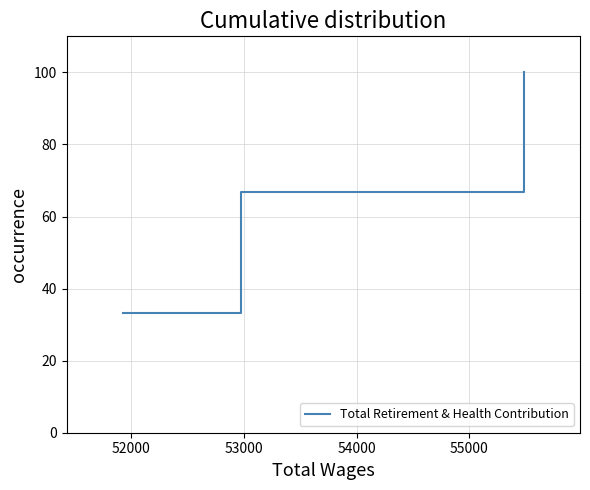

What is the minimum value shown in the chart?

33.3